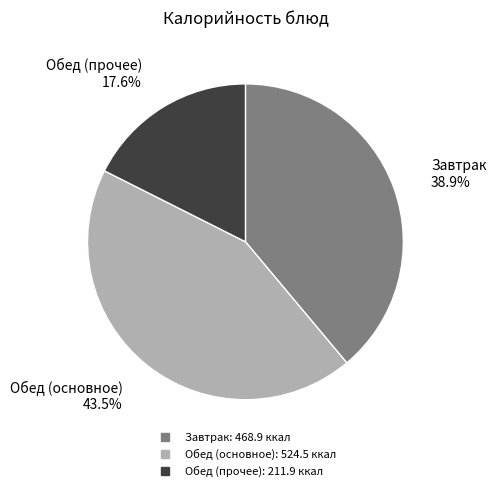

Is there any slice that represents more than half of the pie?

No